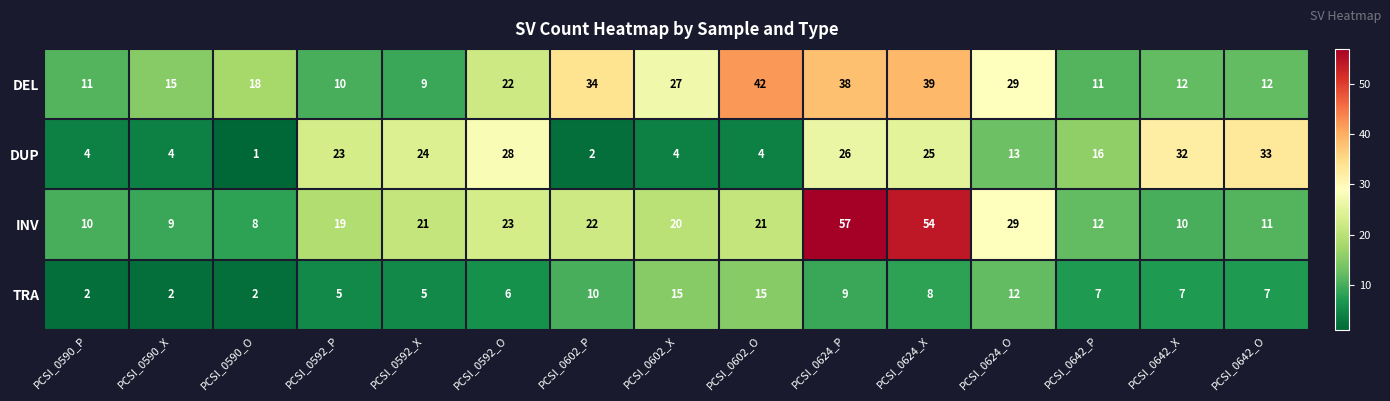

What is the smallest value displayed?

1